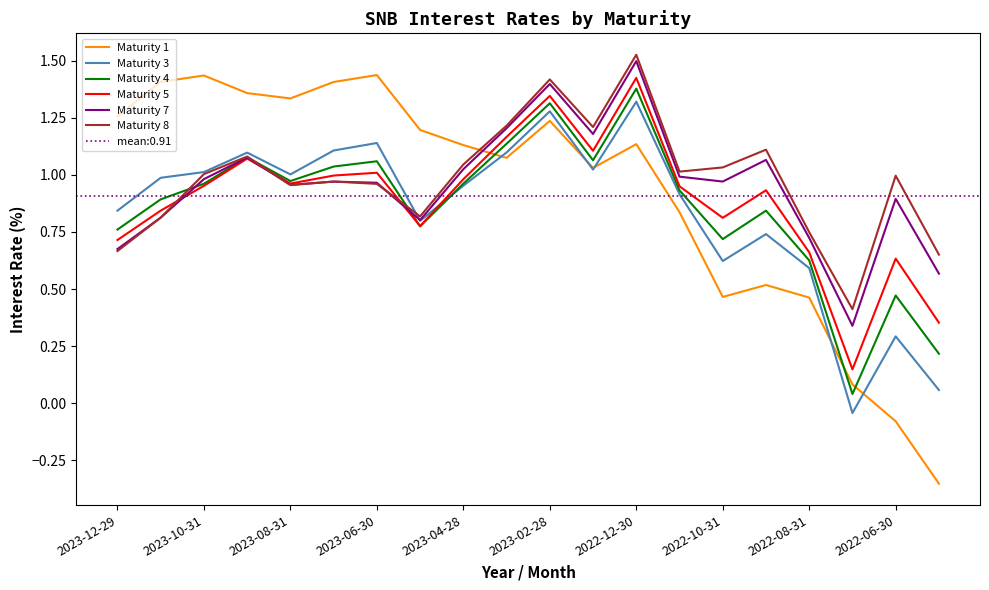

Rank the series at 2023-12-29 from highest to lowest value.

Maturity 1, Maturity 3, Maturity 4, Maturity 5, Maturity 7, Maturity 8